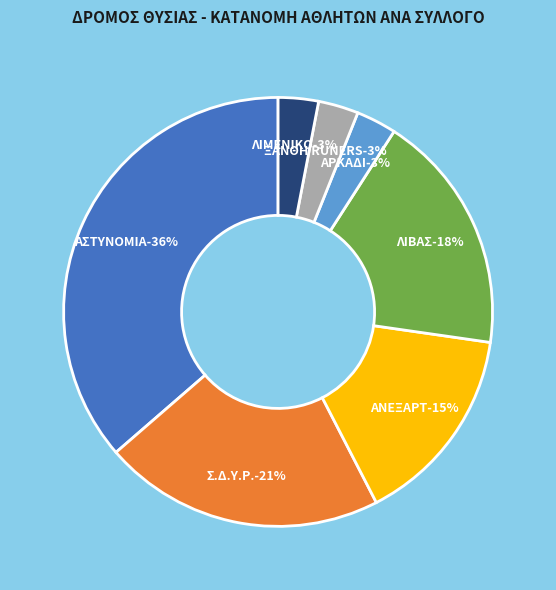

How much of the chart is everything except ΛΙΒΑΣ?

81.8%